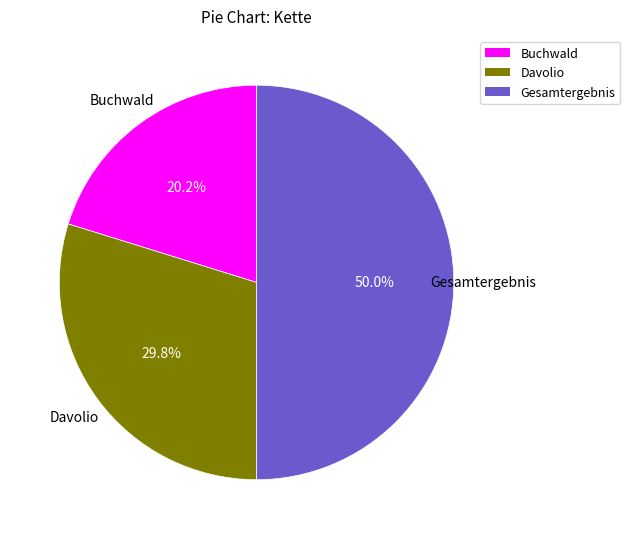

Between Buchwald and Davolio, which is larger?

Davolio